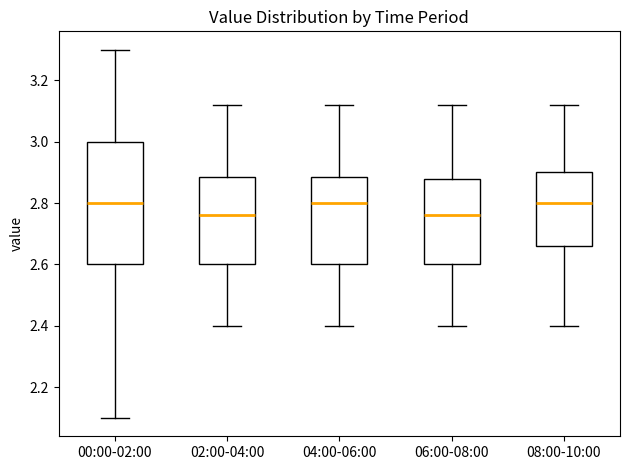

Which box is the tallest, from its lower edge to its upper edge?

00:00-02:00